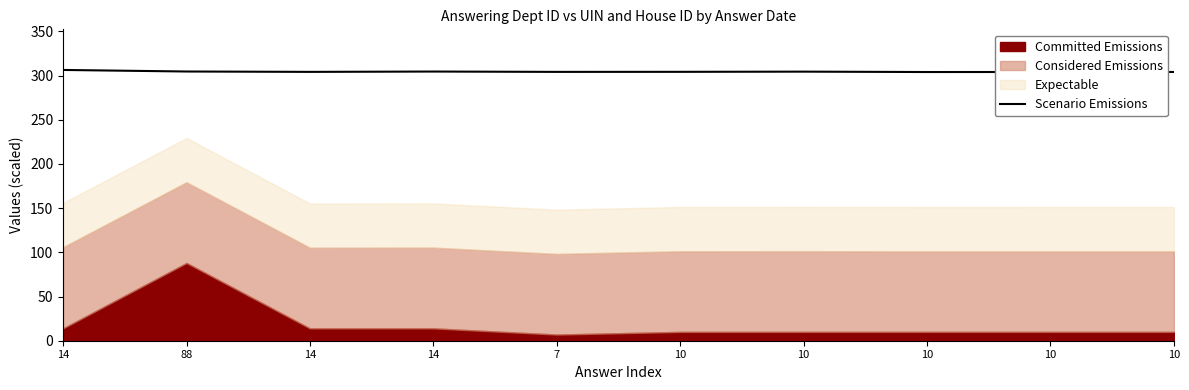

At which category does the data reach its first local peak?

14